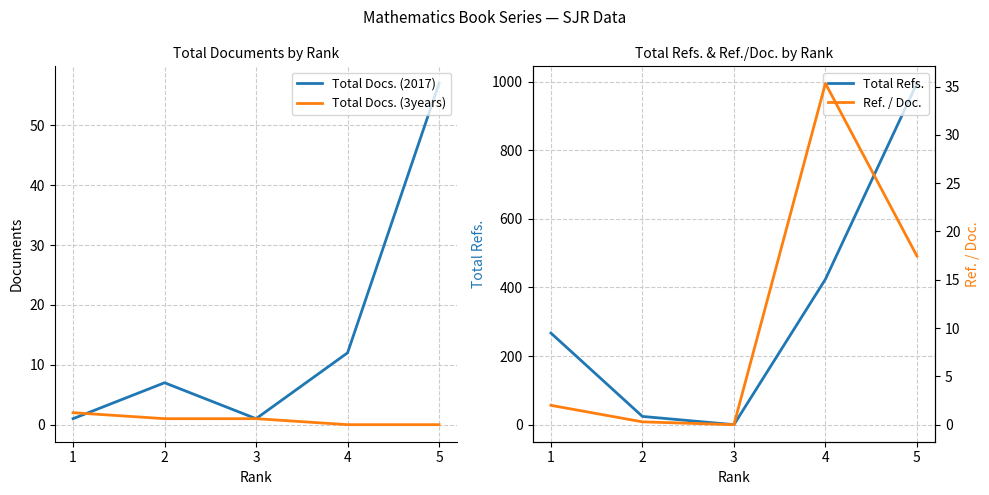

Which series changed the most between 1 and 2?

Total Refs.